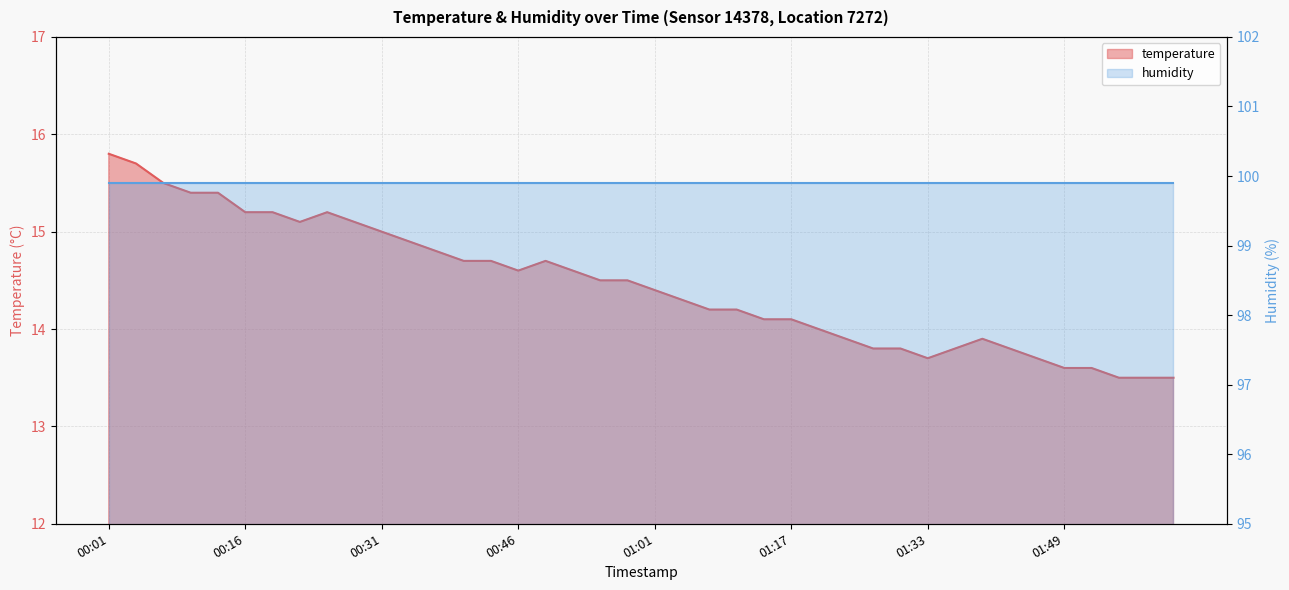

Where does the data first go above 14?

00:01